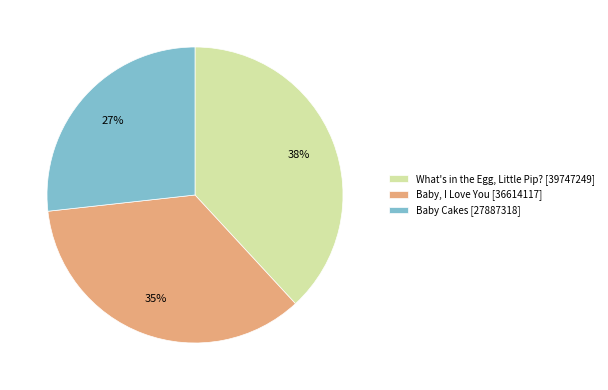

To the nearest percent, what portion does Baby, I Love You [36614117] represent?

35%